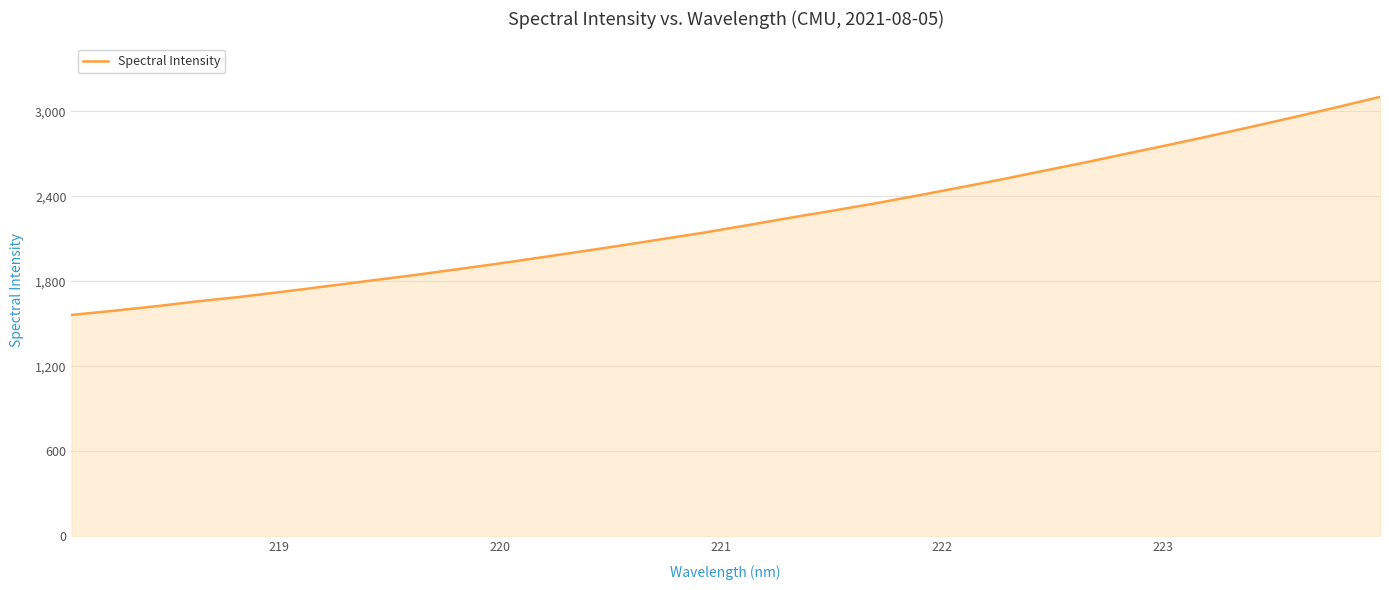

What is the difference between the maximum and minimum values?

1539.6